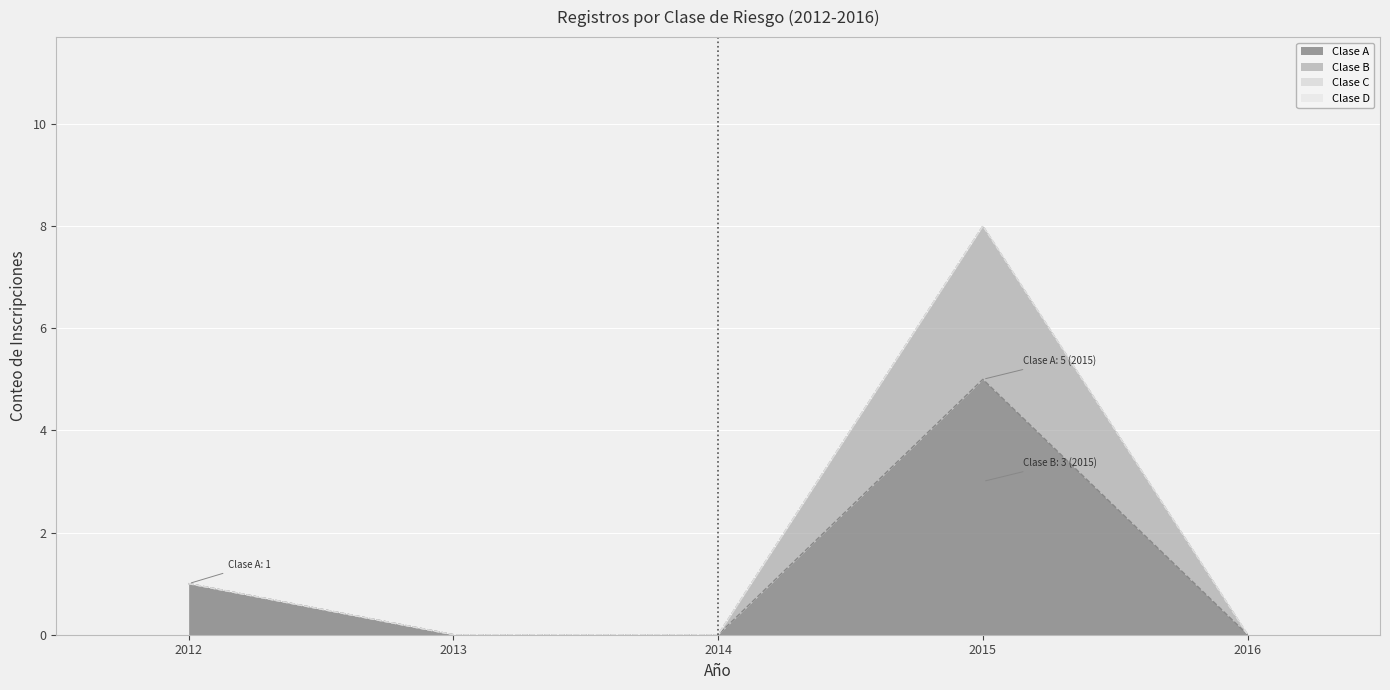

True or false: Clase C and Clase A intersect in this chart.

False